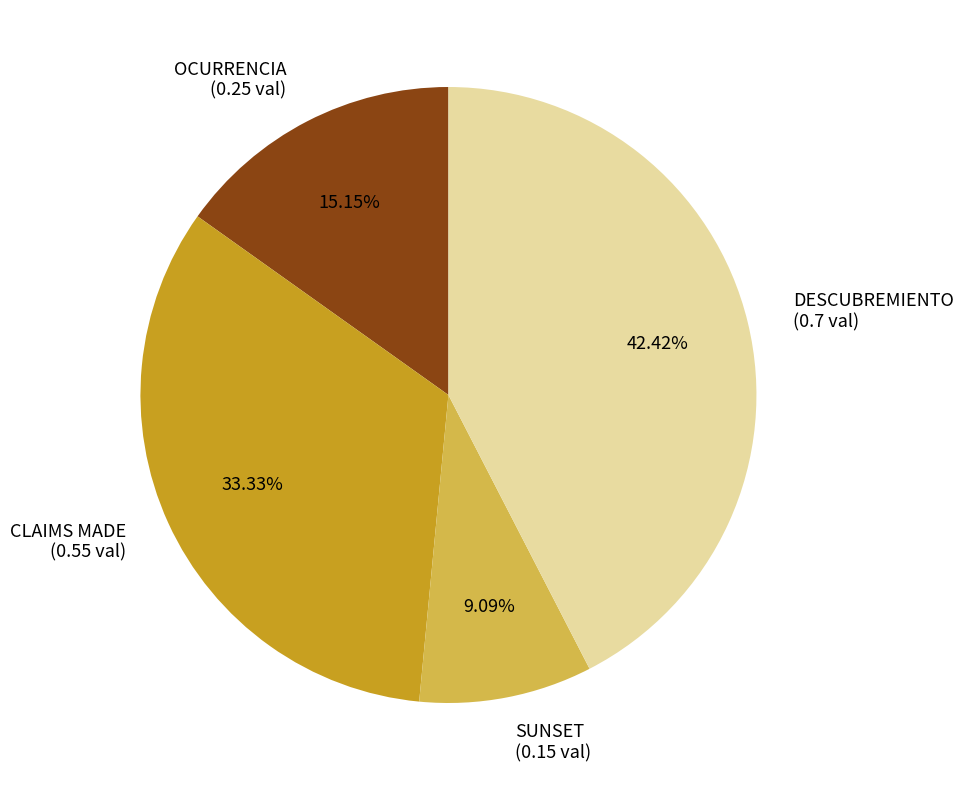

True or false: SUNSET accounts for 9% of the total.

True